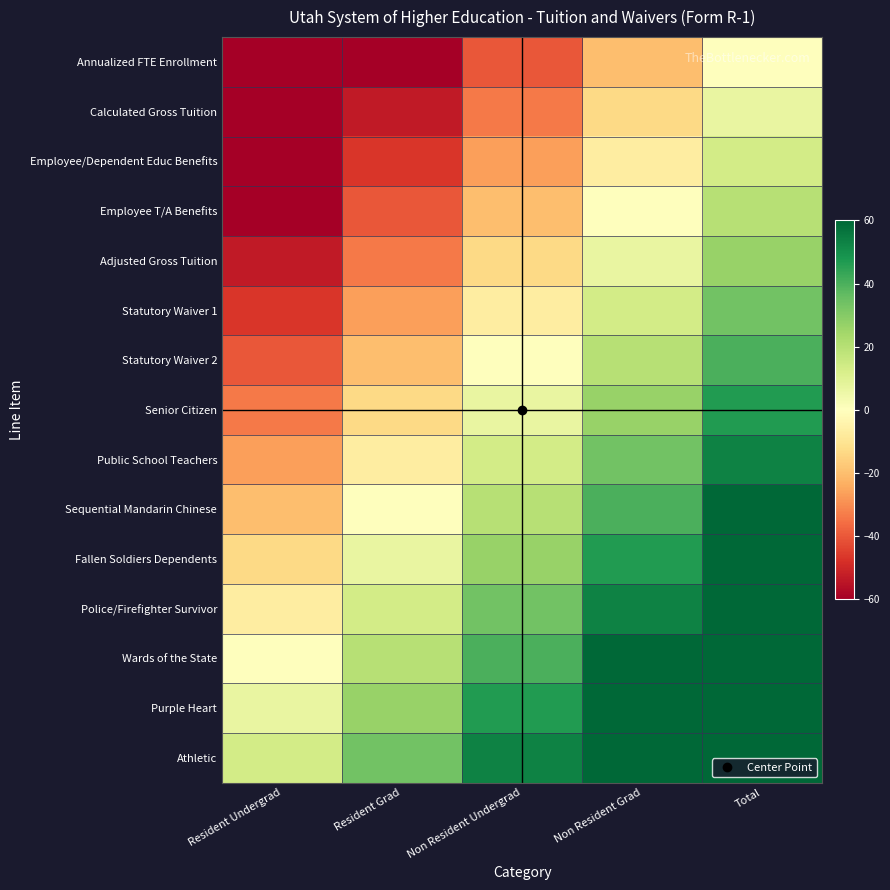

At Non Resident Grad, list the series in order from smallest to largest.

Annualized FTE Enrollment, Calculated Gross Tuition, Employee/Dependent Educ Benefits, Employee T/A Benefits, Adjusted Gross Tuition, Statutory Waiver 1, Statutory Waiver 2, Senior Citizen, Public School Teachers, Sequential Mandarin Chinese, Fallen Soldiers Dependents, Police/Firefighter Survivor, Wards of the State, Purple Heart, Athletic